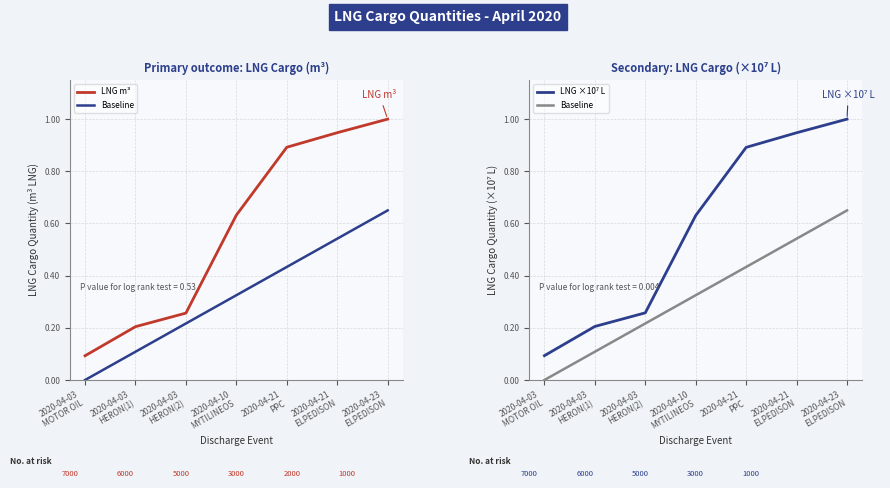

What is the label of the 6th point from the right?

2020-04-03
HERON(1)